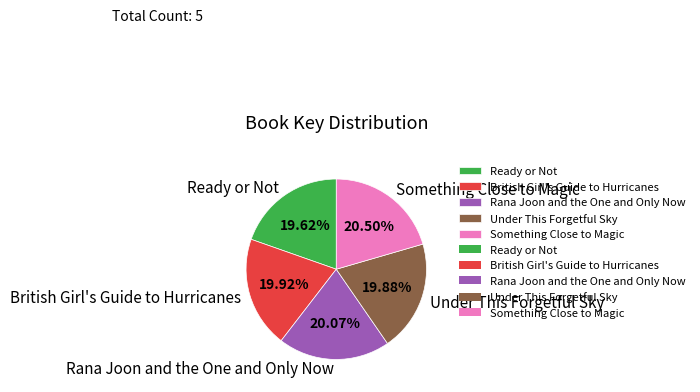

Does any single category account for the majority?

No